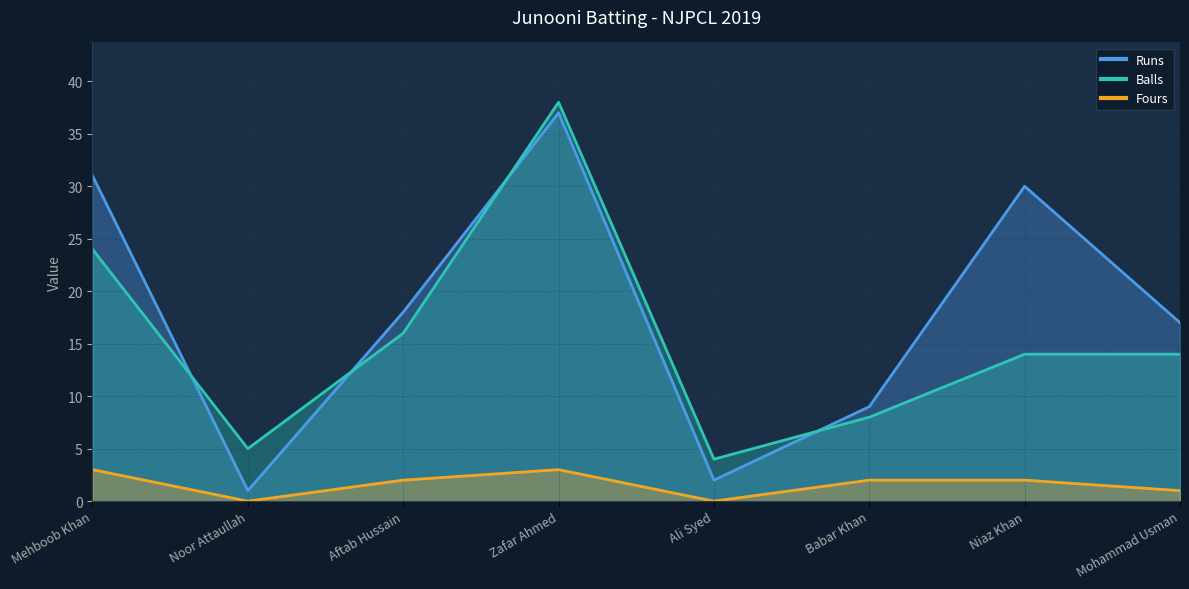

In Fours, how many points are higher than both neighbors (excluding endpoints)?

1